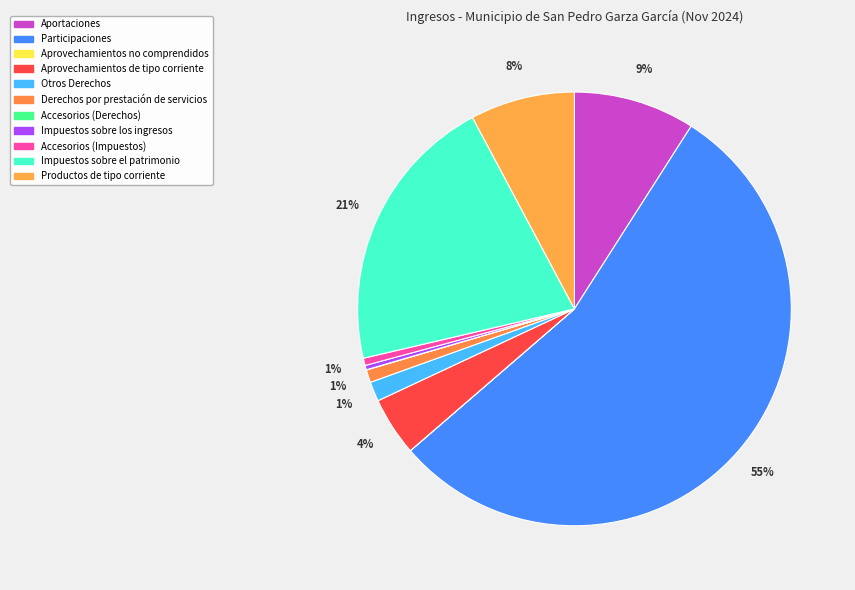

To the nearest percent, what percentage of the pie is Productos de tipo corriente?

8%